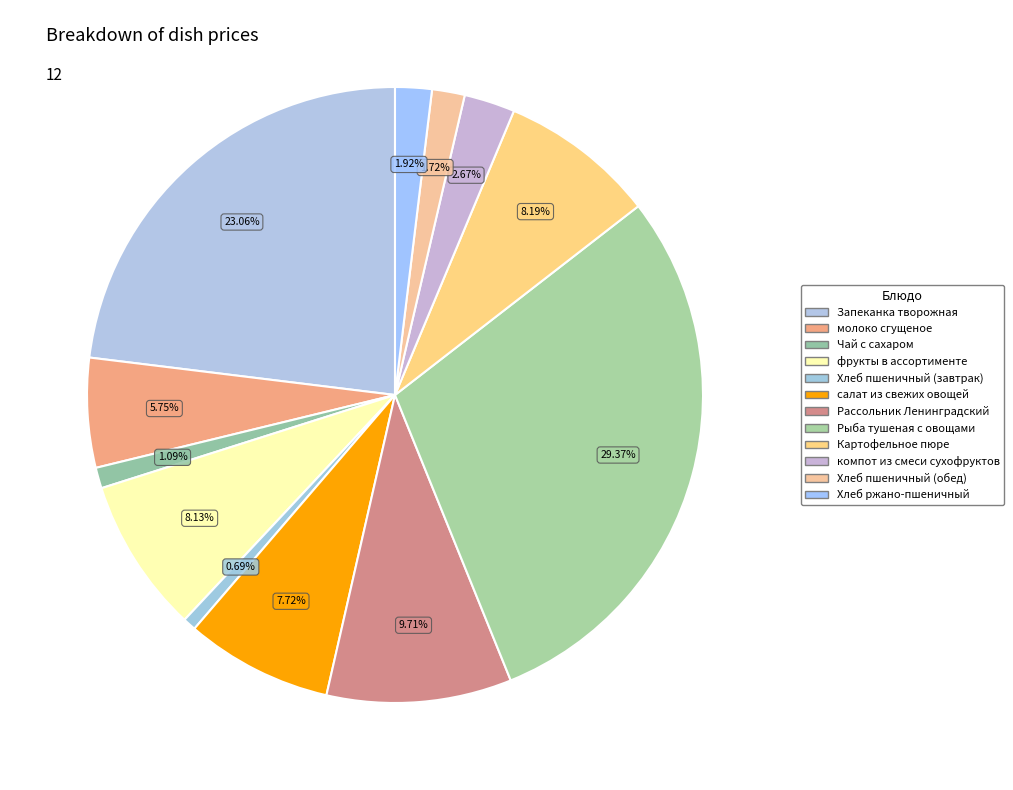

The Запеканка творожная slice represents 23% of the pie. True or false?

True